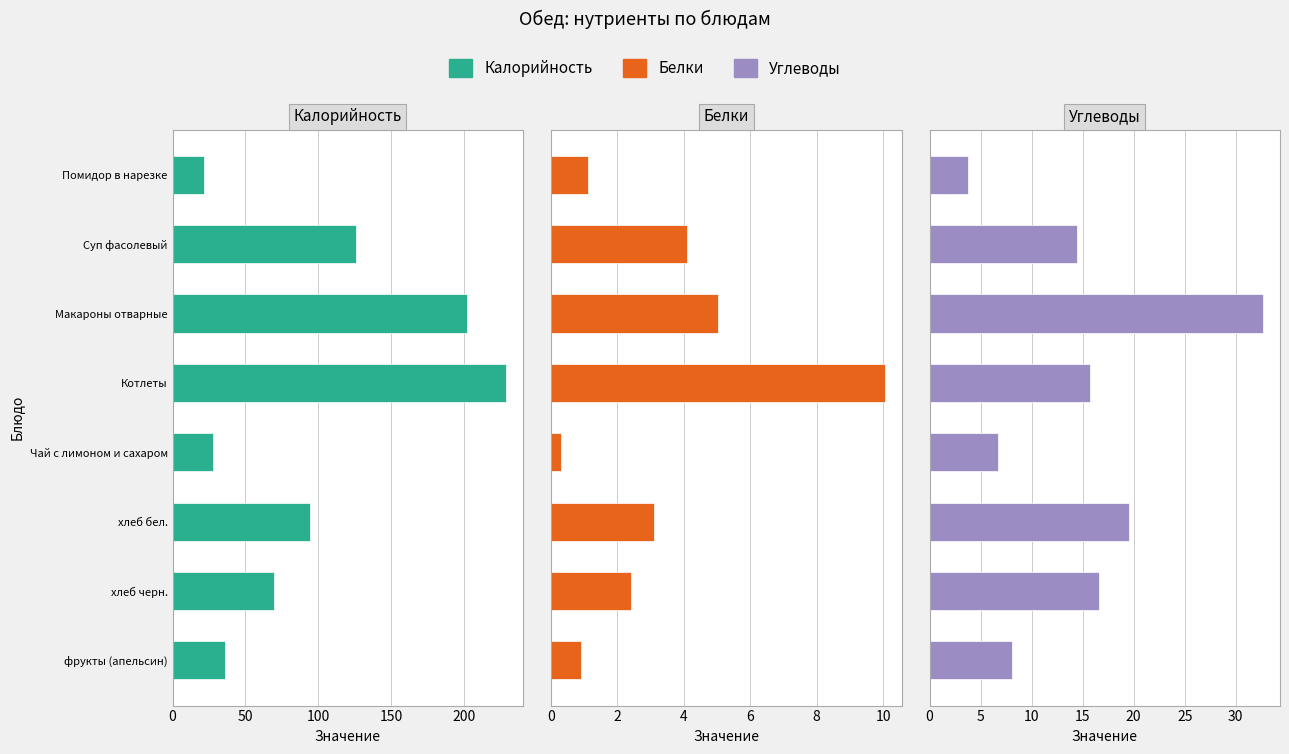

At Чай с лимоном и сахаром, list the series in order from largest to smallest.

Калорийность, Углеводы, Белки